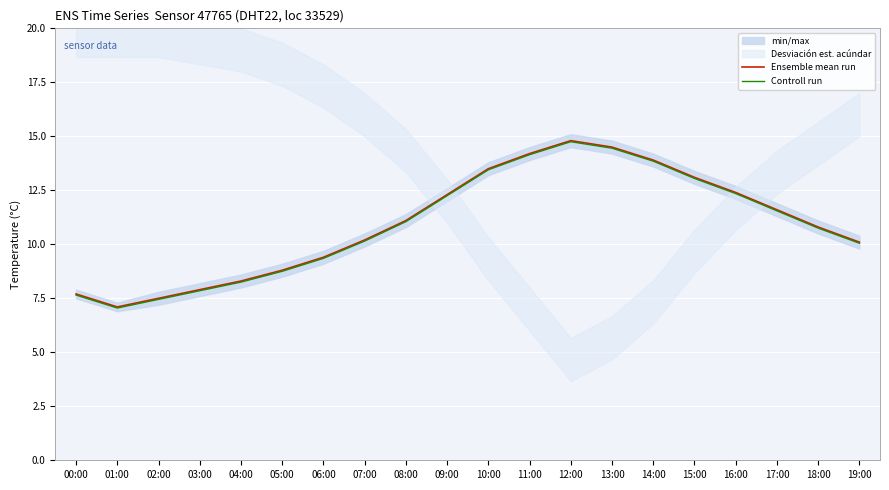

True or false: Ensemble mean run and Controll run cross at least once.

False